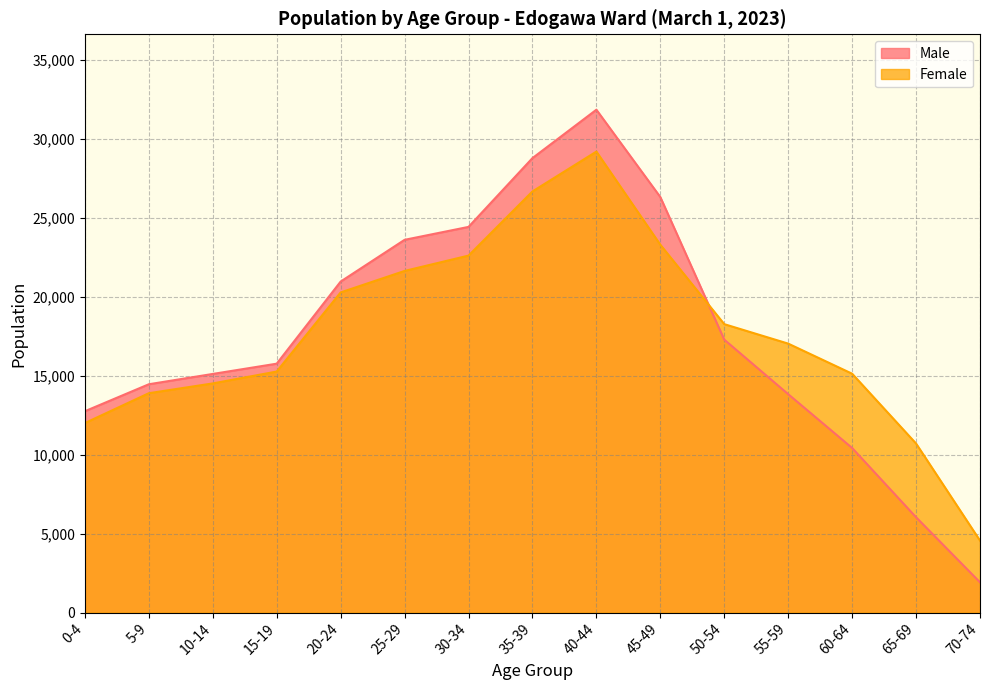

At how many categories does at least one series exceed 25859?

3